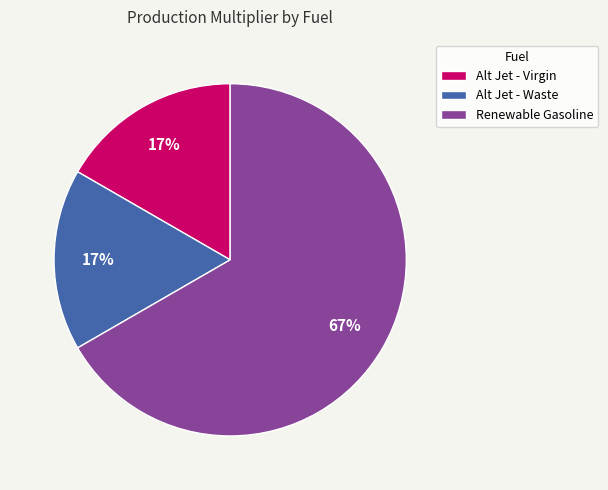

Combined, do Renewable Gasoline and Alt Jet - Waste account for over 50%?

Yes